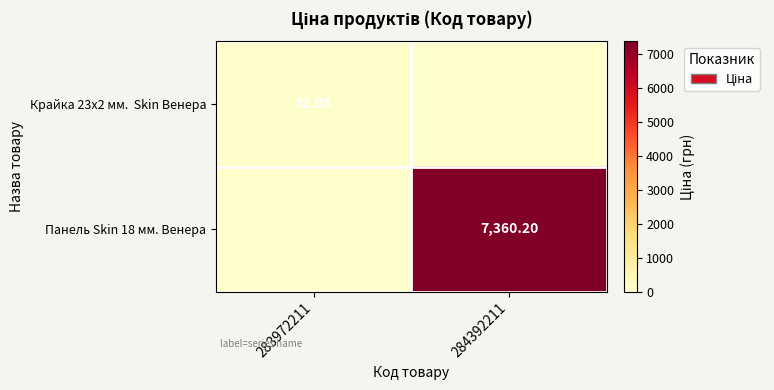

At 284392211, list the series in order from largest to smallest.

Панель Skin 18 мм. Венера, Крайка 23x2 мм. Skin Венера